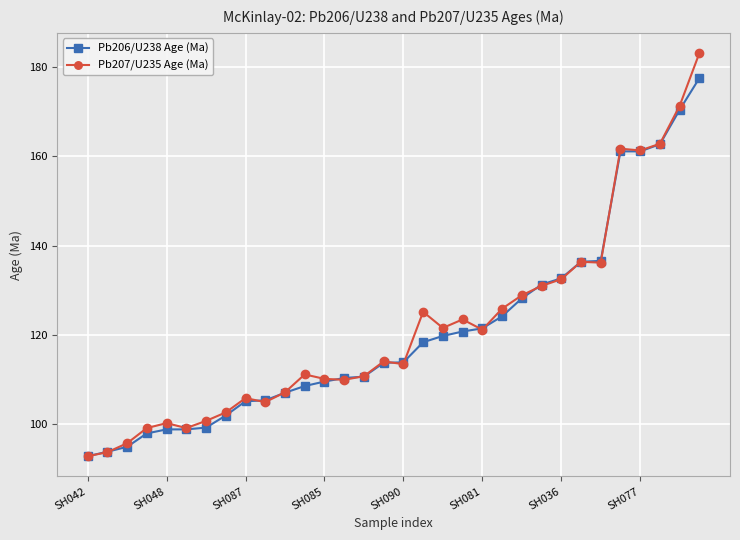

List the series in order of their overall mean, lowest first.

Pb206/U238 Age (Ma), Pb207/U235 Age (Ma)